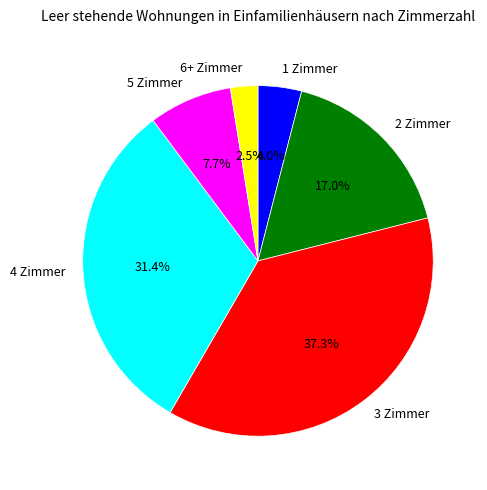

Is the sum of 2 Zimmer and 4 Zimmer greater than half?

No